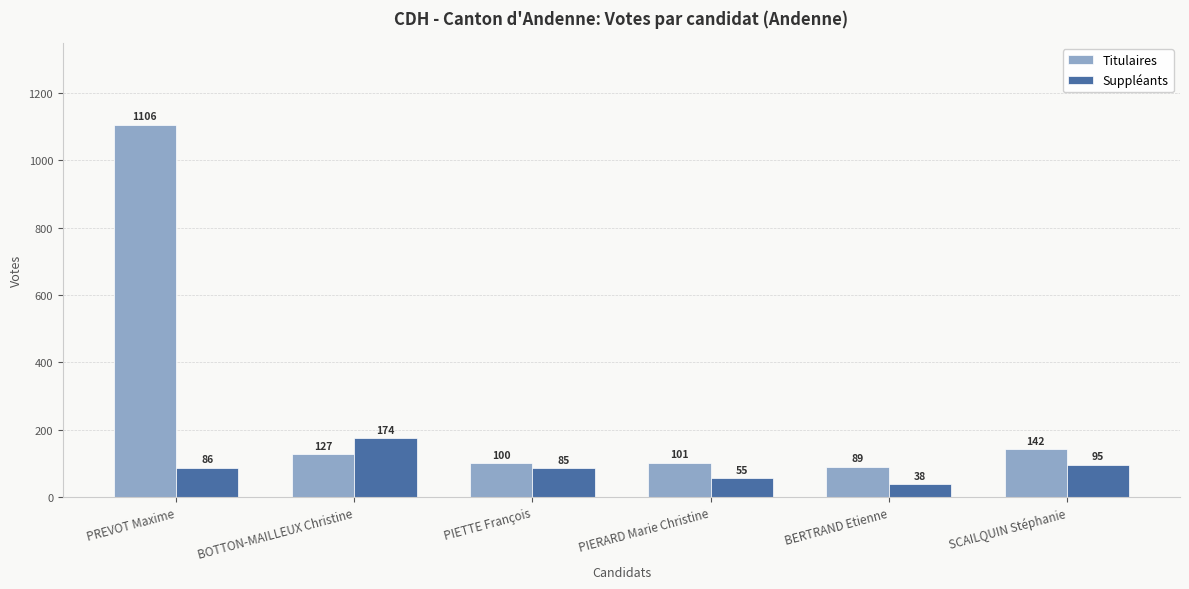

Which series has the largest total across all categories?

Titulaires